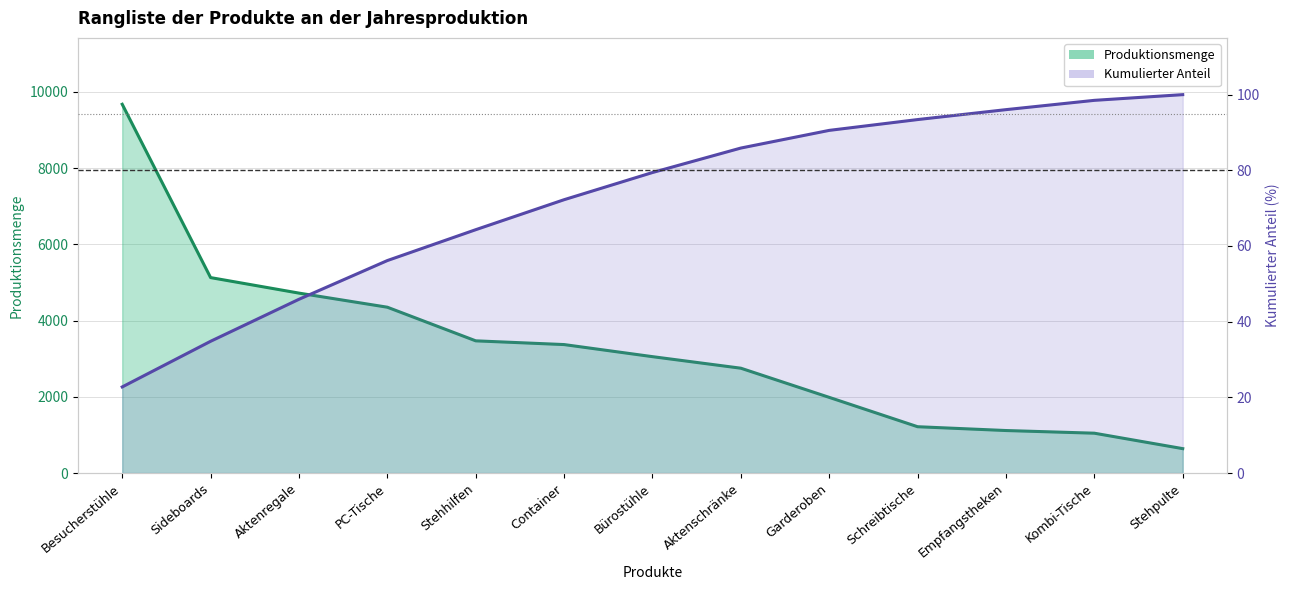

Which category has the lowest value in the Kumulierter Anteil series?

Besucherstühle